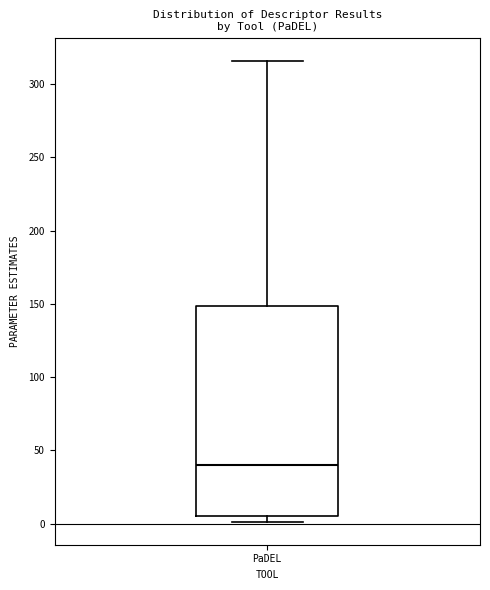

Where is the lower edge of the box for PaDEL on the y-axis? The values are not printed on the chart, so give them approximately, as read against the axis.

5